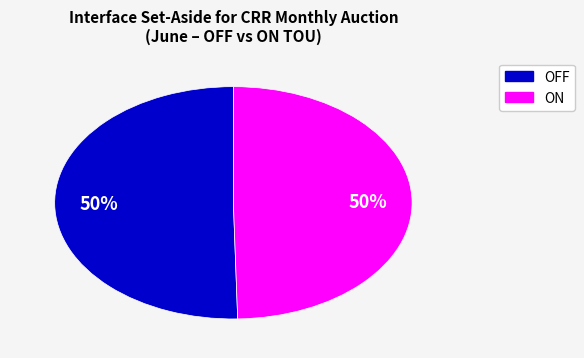

The OFF slice represents 62% of the pie. True or false?

False